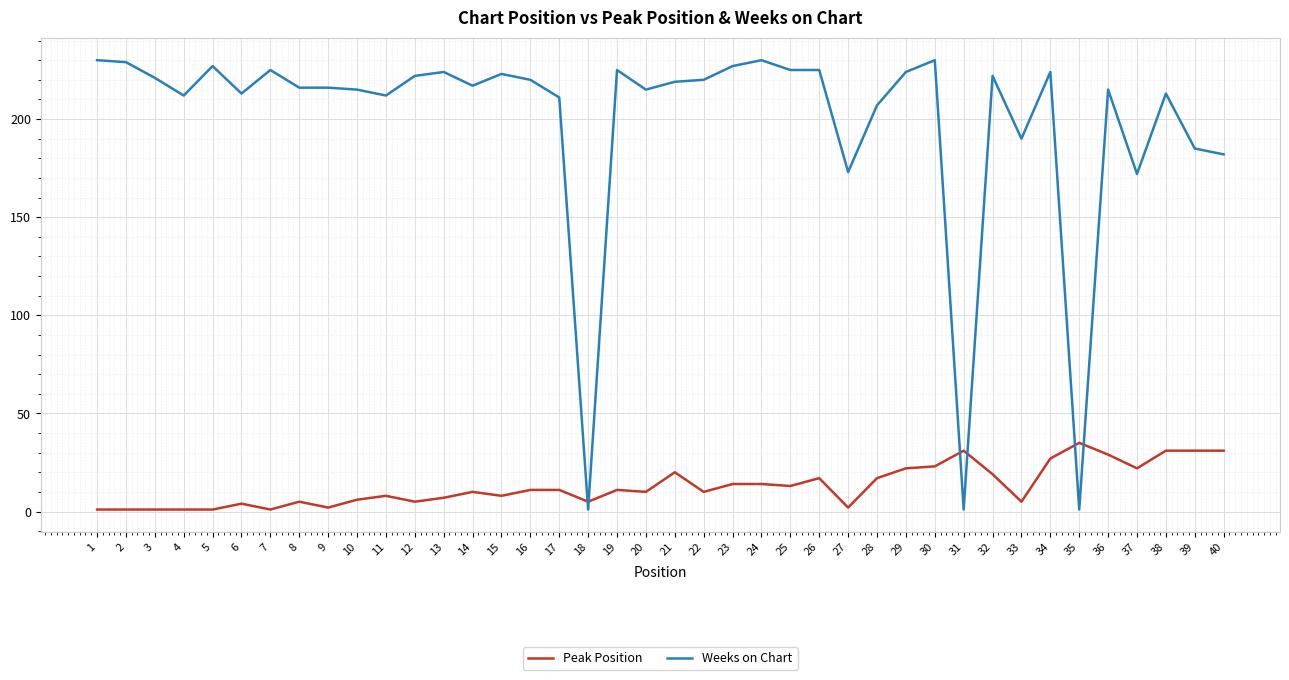

Which series has the largest total across all categories?

Weeks on Chart